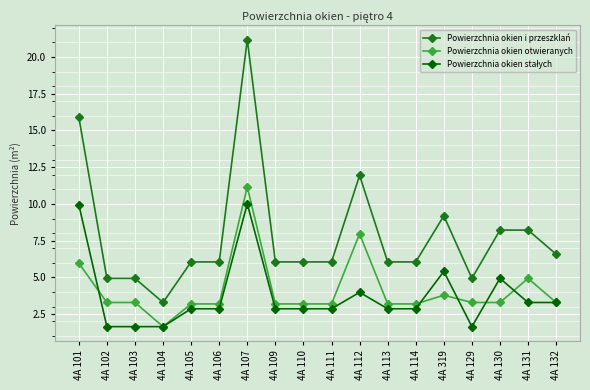

The value of Powierzchnia okien i przeszklań at 4A 102 is 7.4. True or false?

False